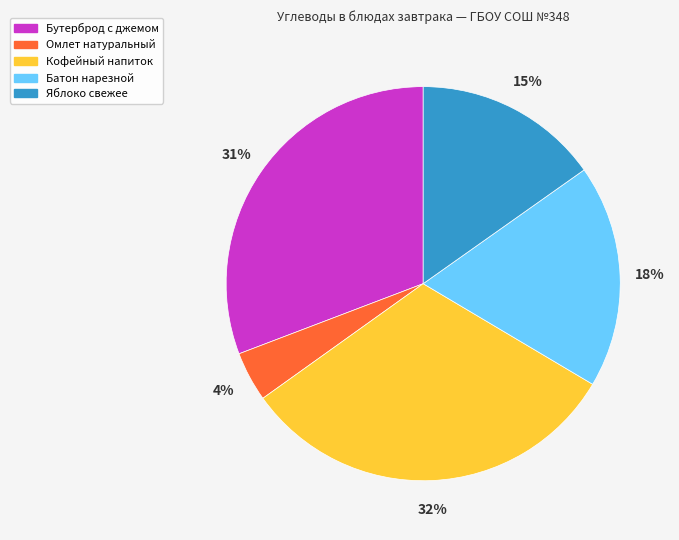

Rank the categories by value from lowest to highest.

Омлет натуральный, Яблоко свежее, Батон нарезной, Бутерброд с джемом, Кофейный напиток